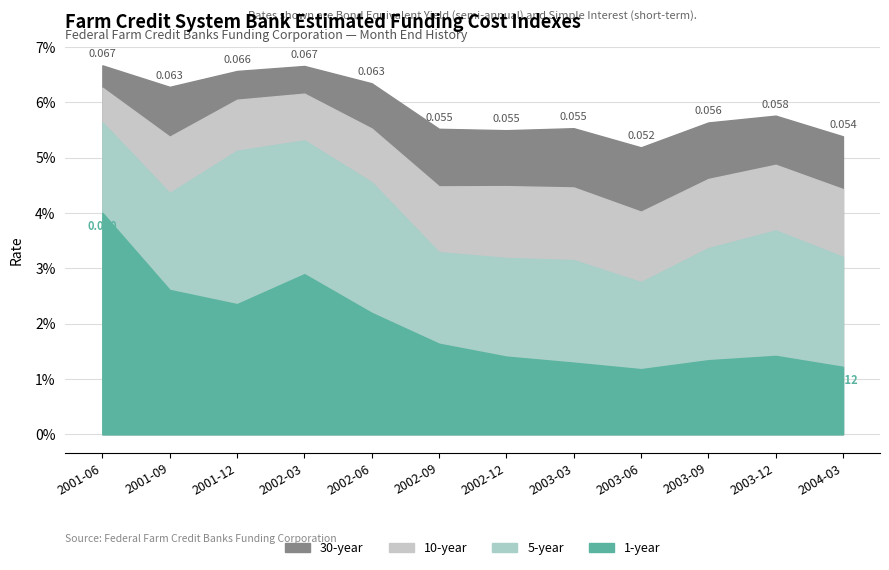

The value of 30-year at 2002-03 is 0.1. True or false?

True